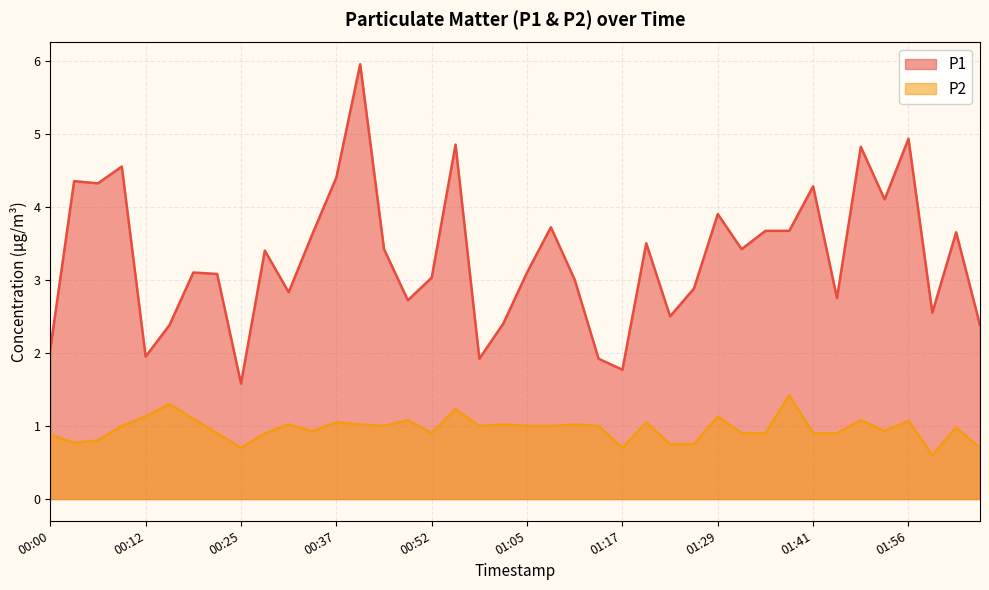

At which label is P1 closest to 3?

01:11